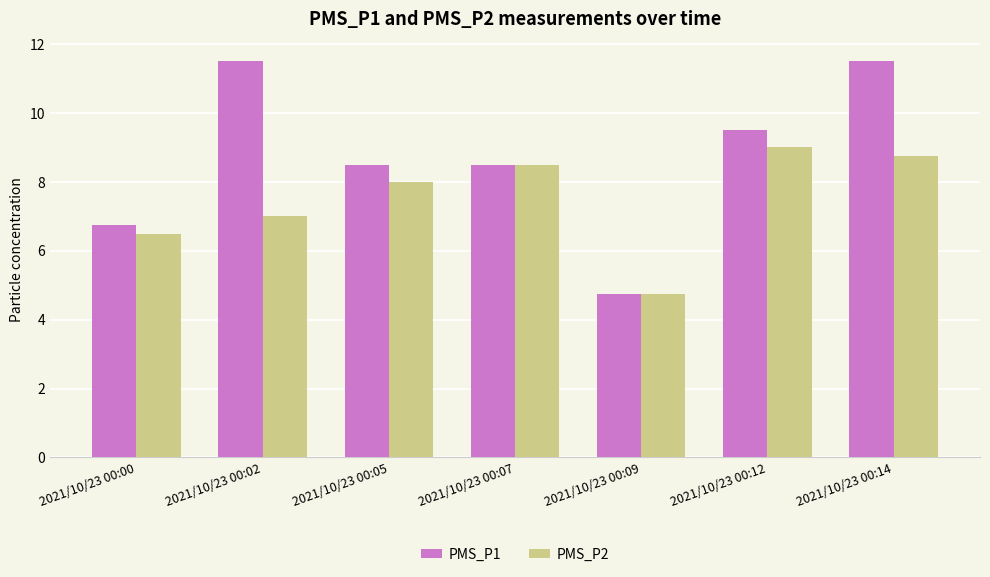

Which series has the widest spread of values?

PMS_P1